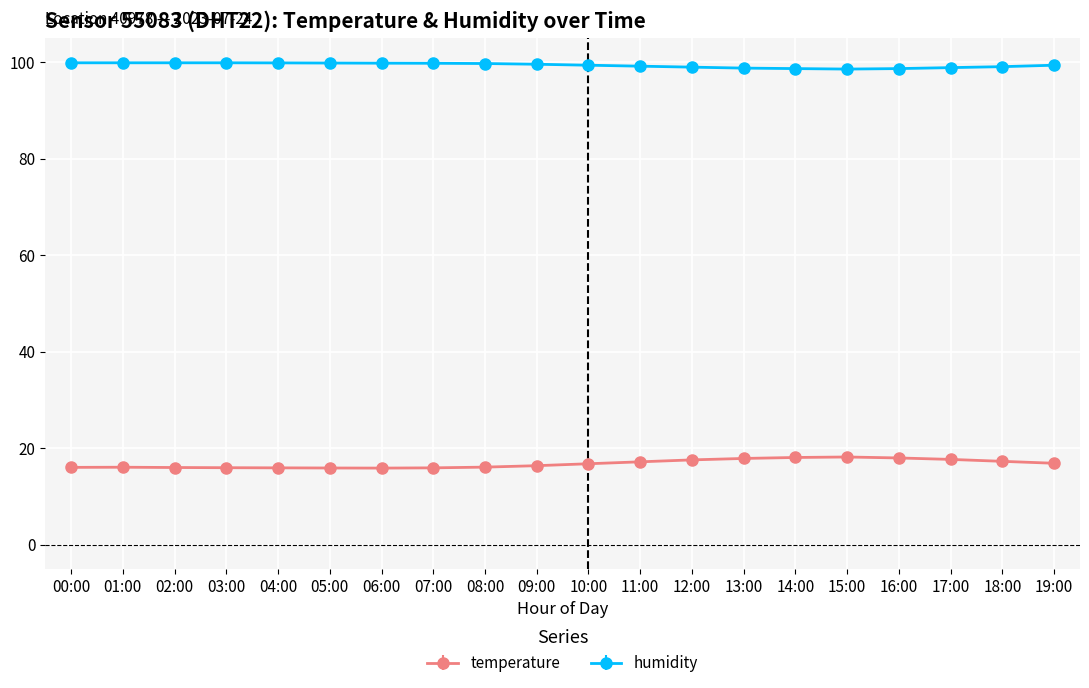

How many lines are shown in the chart?

2